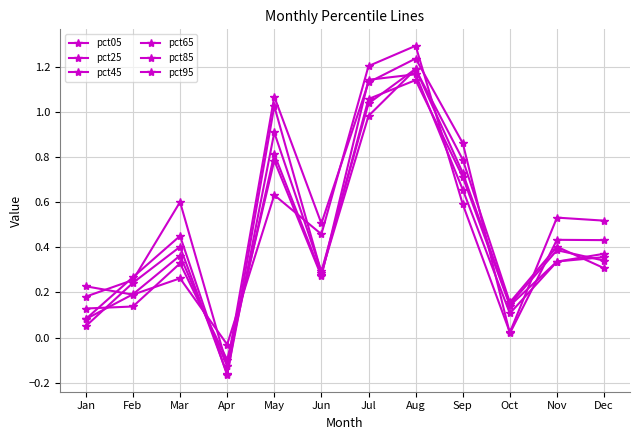

How many lines are shown in the chart?

6